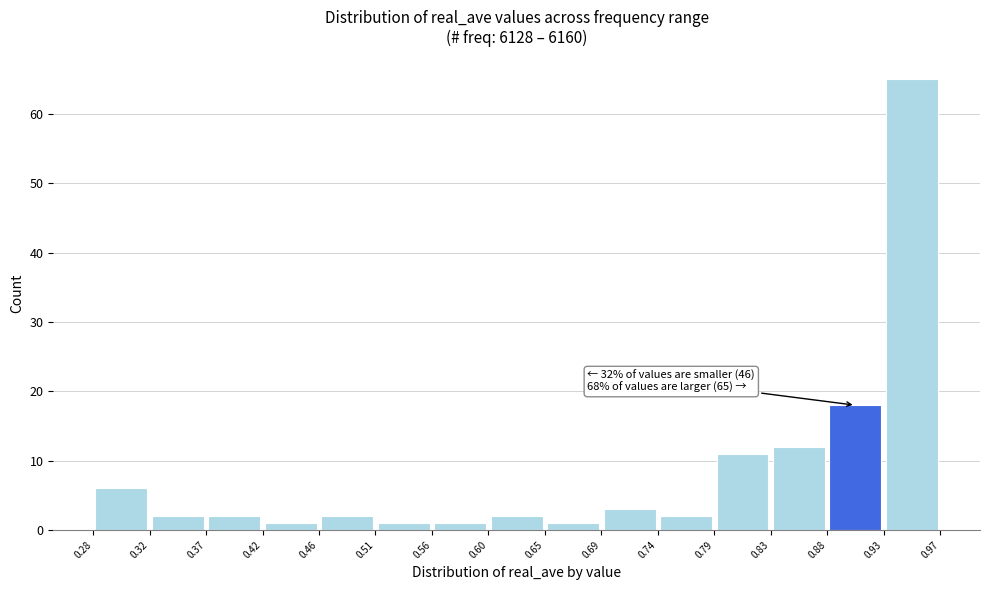

Over which range of the x-axis is the bar tallest?

0.93 to 0.97